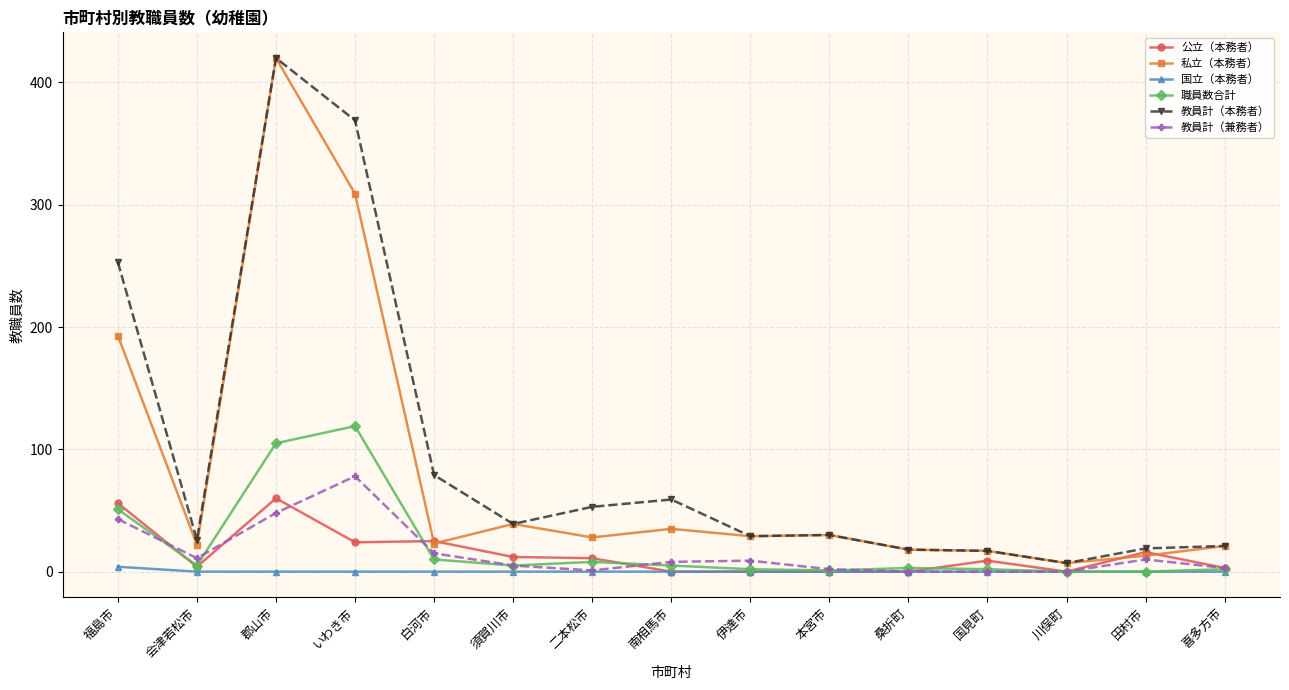

What are all the series names shown in the legend?

公立（本務者）, 私立（本務者）, 国立（本務者）, 職員数合計, 教員計（本務者）, 教員計（兼務者）